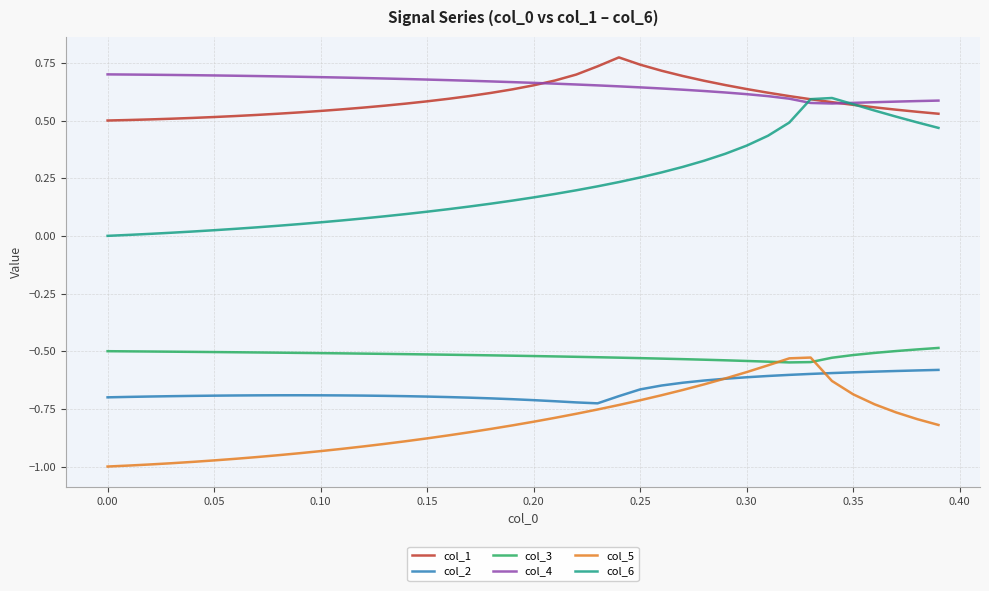

Which series has the largest range (max minus min)?

col_6